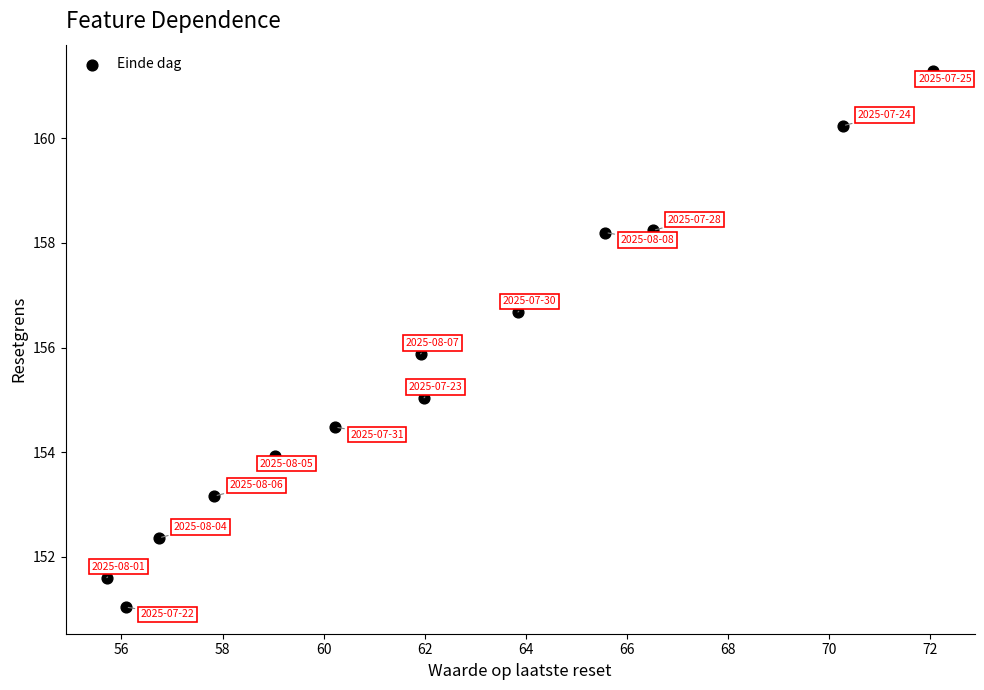

What is the range of X values (max minus min)?

16.4